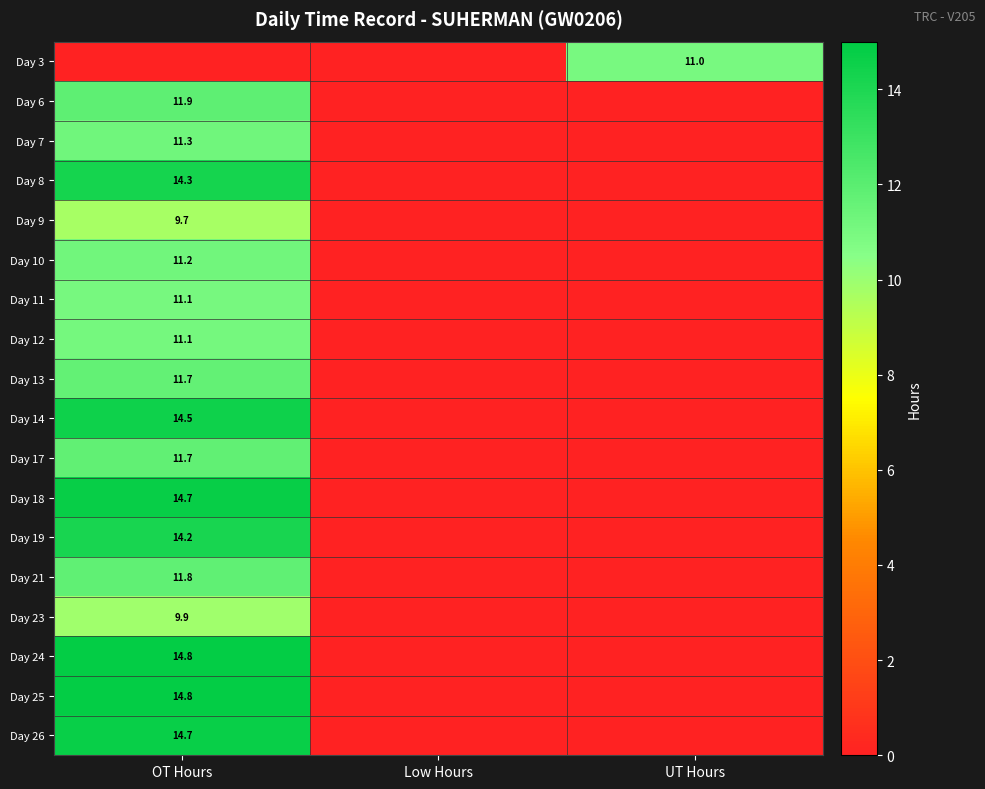

True or false: Day 23 has a value of 9.9 at OT Hours.

True